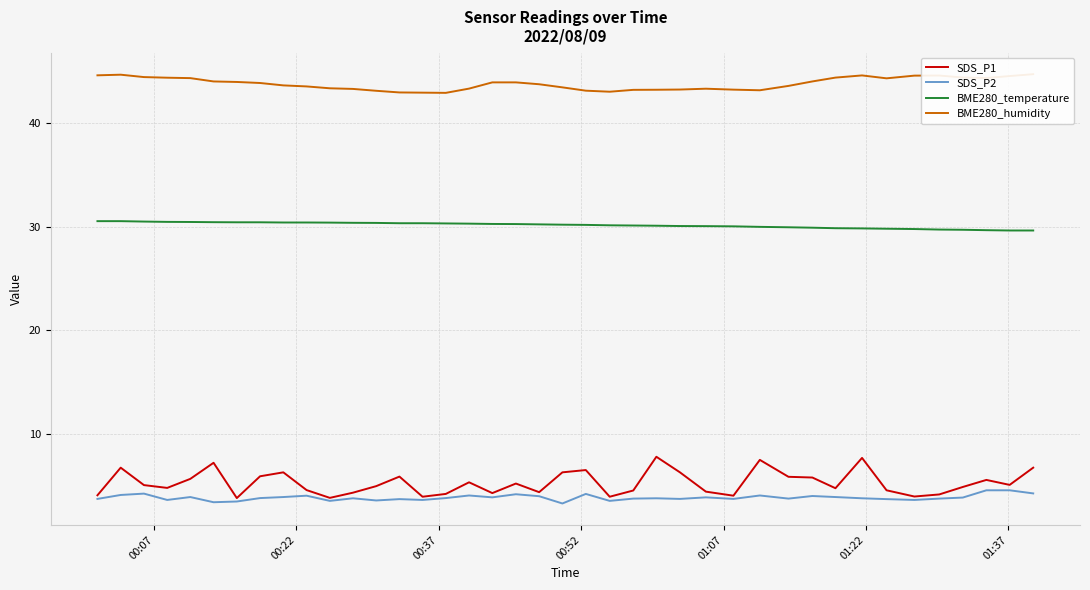

True or false: SDS_P2 and BME280_temperature cross at least once.

False